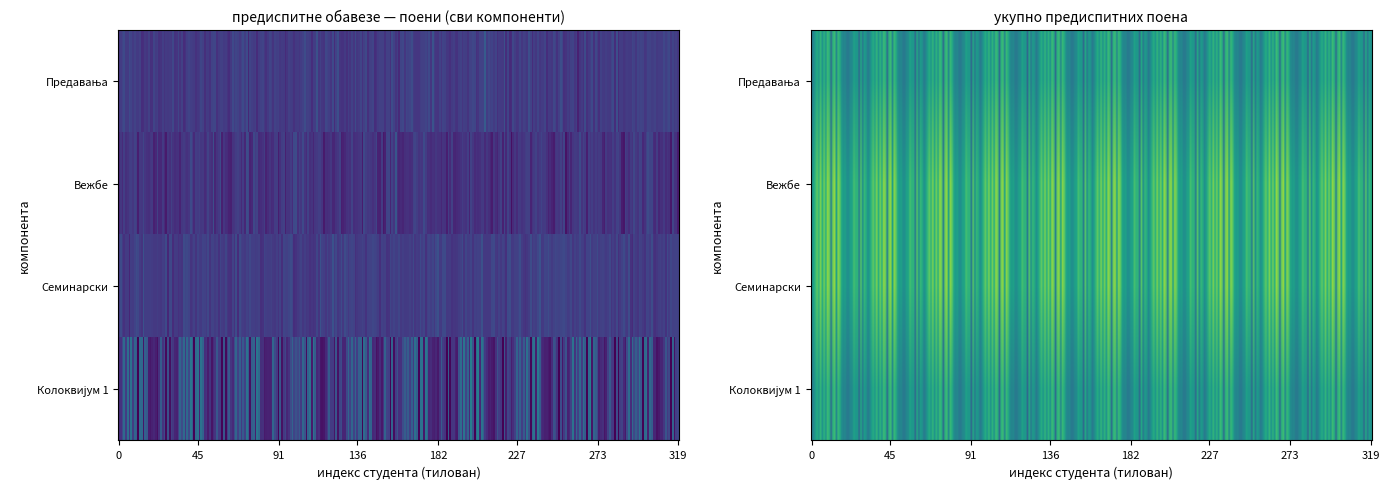

List the series in order of their peak value, lowest first.

Предавања, Вежбе, Семинарски (Практични) рад, Колоквијум 1, Укупно предиспитних поена